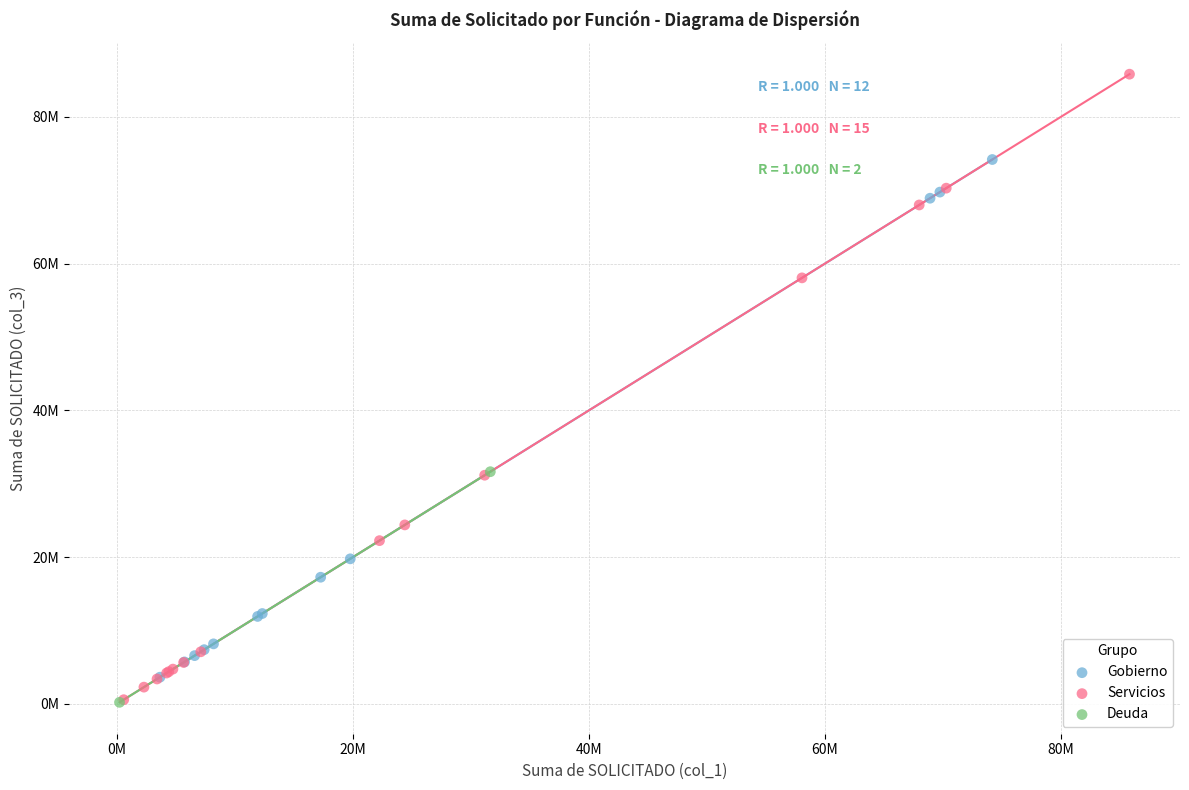

What are all the series names shown in the legend?

Gobierno, Servicios, Deuda